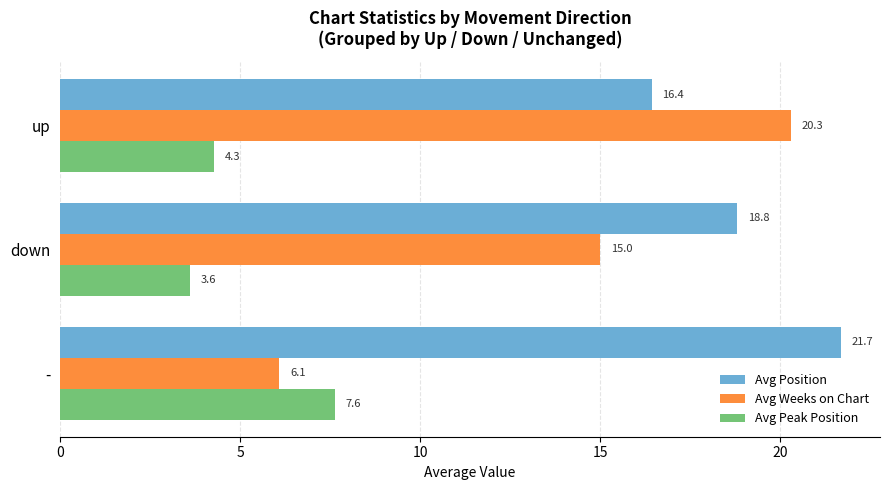

How many distinct data groups are displayed?

3